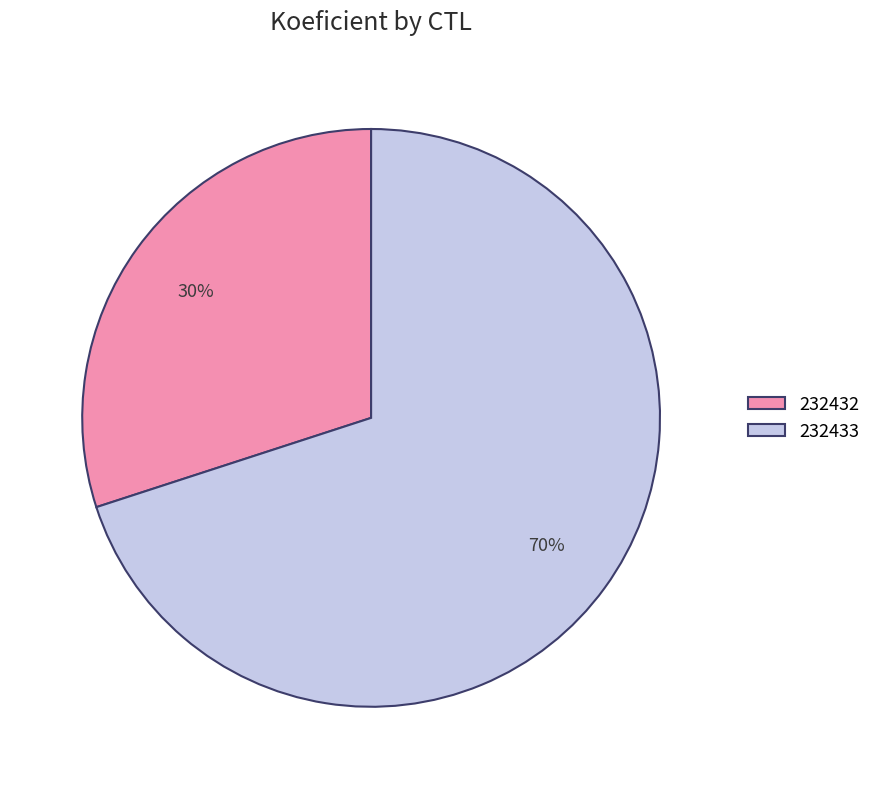

To the nearest percent, what is the difference between the largest and smallest slice percentages?

40%